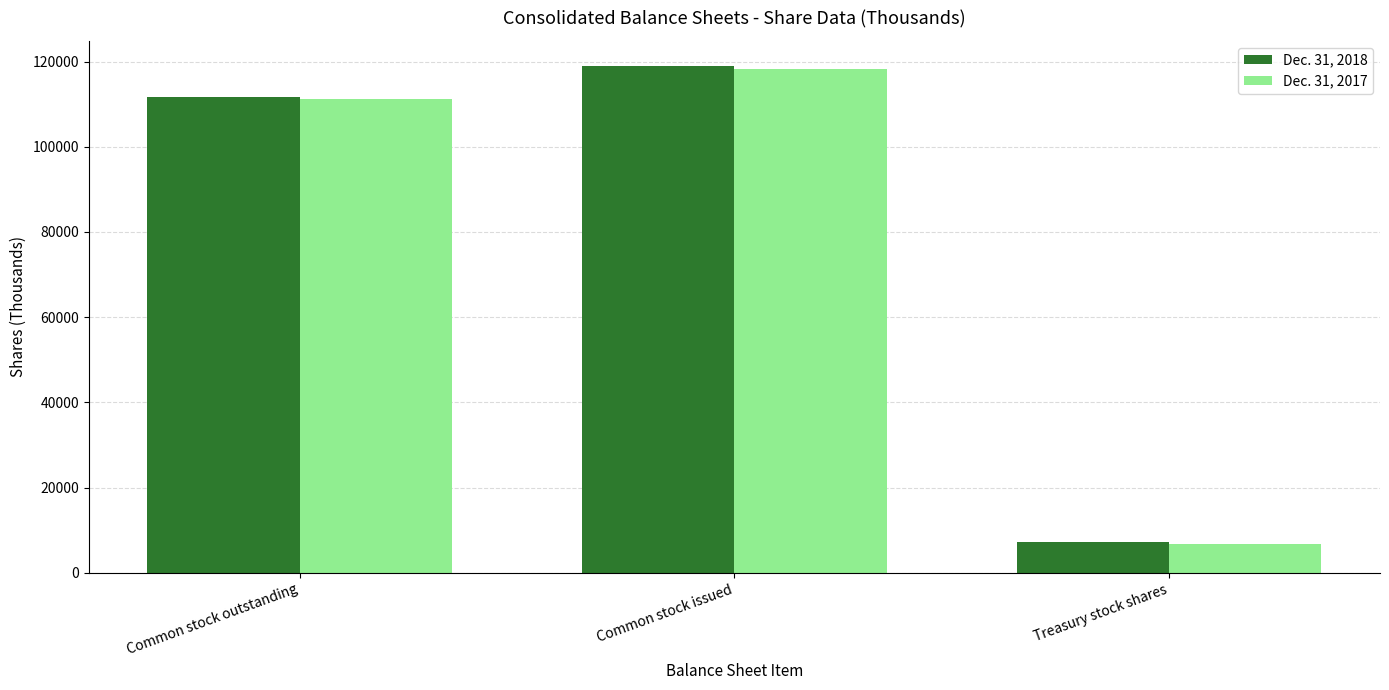

What is the total value across all series at Treasury stock shares?

14100